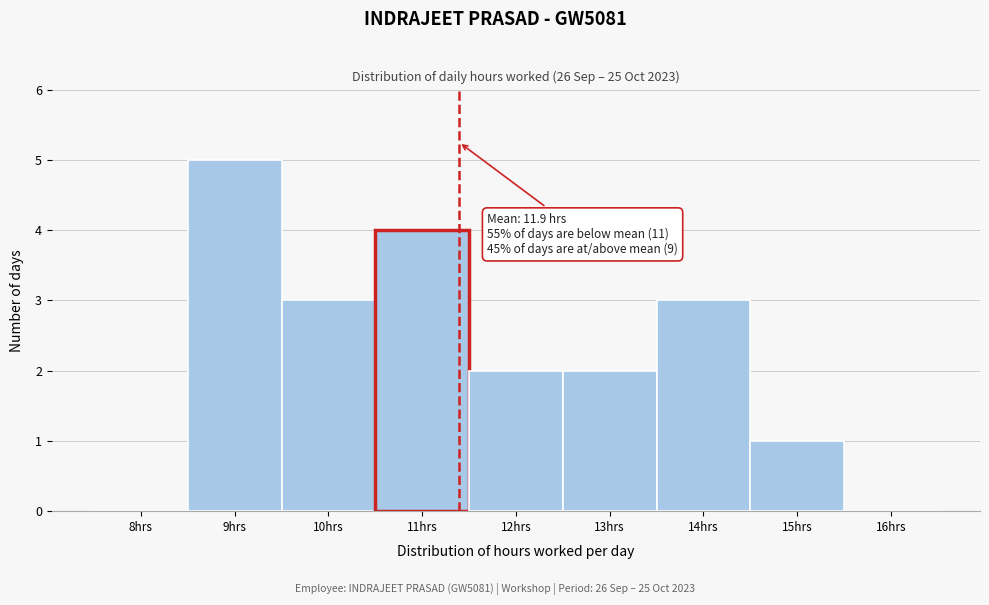

Reading right to left, transcribe all the data shown in this chart.

16hrs=0	15hrs=1	14hrs=3	13hrs=2	12hrs=2	11hrs=4	10hrs=3	9hrs=5	8hrs=0